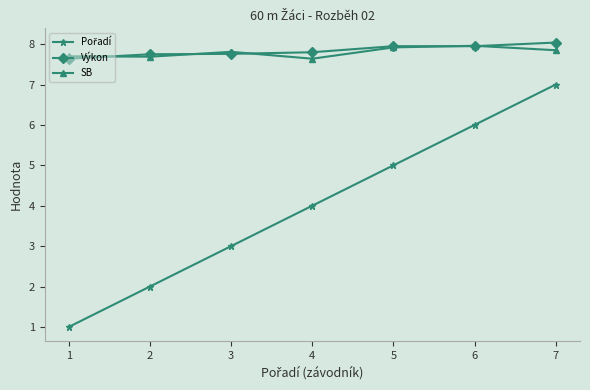

At which category is the sum across all series the highest?

7